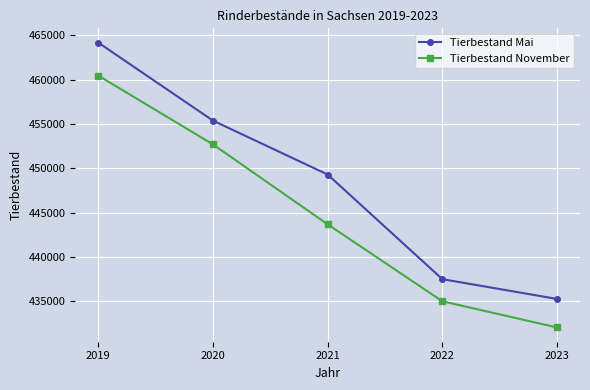

What are all the series names shown in the legend?

Tierbestand Mai, Tierbestand November